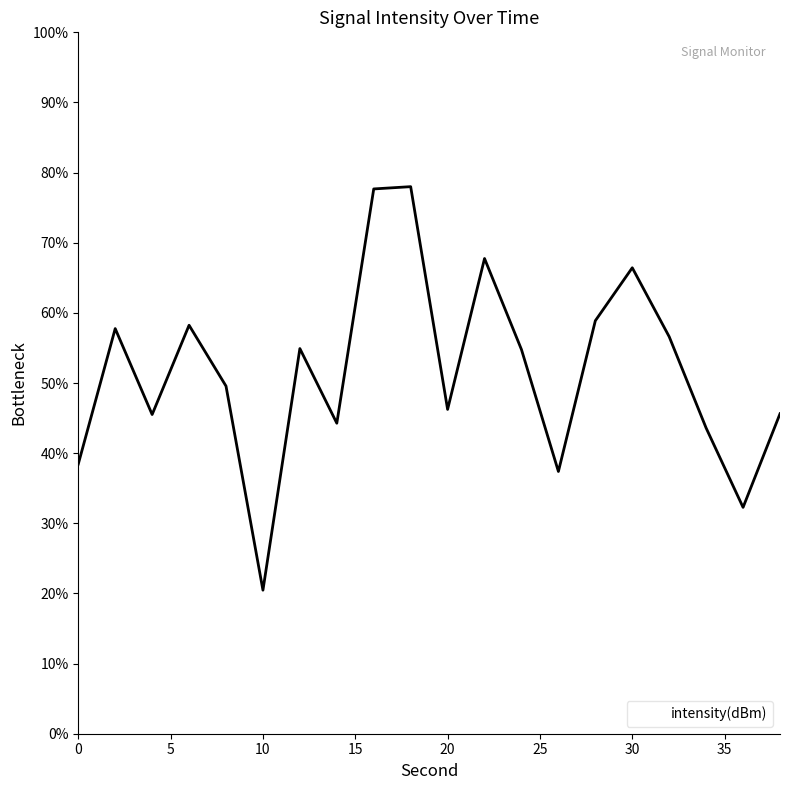

How many values are below 54?

10